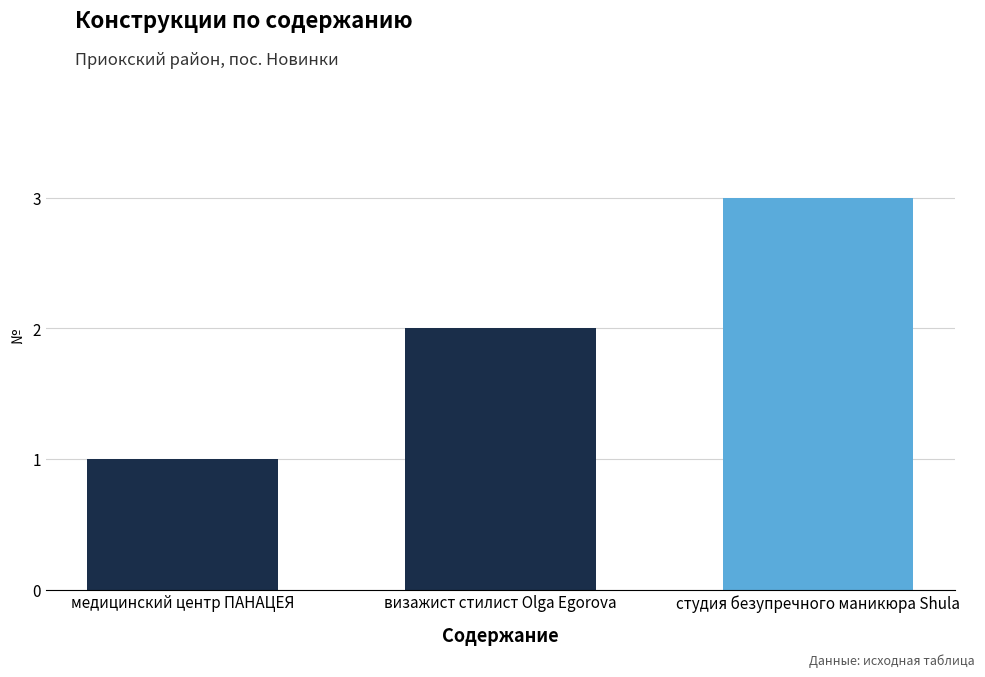

What is the value of the 2nd bar from the left?

2